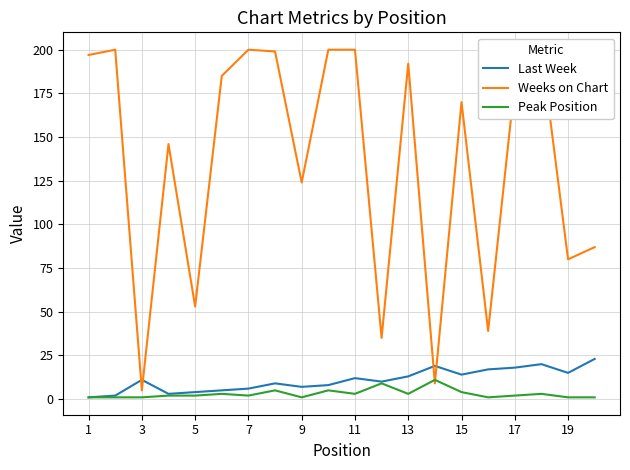

Where is the first local maximum for Last Week?

3